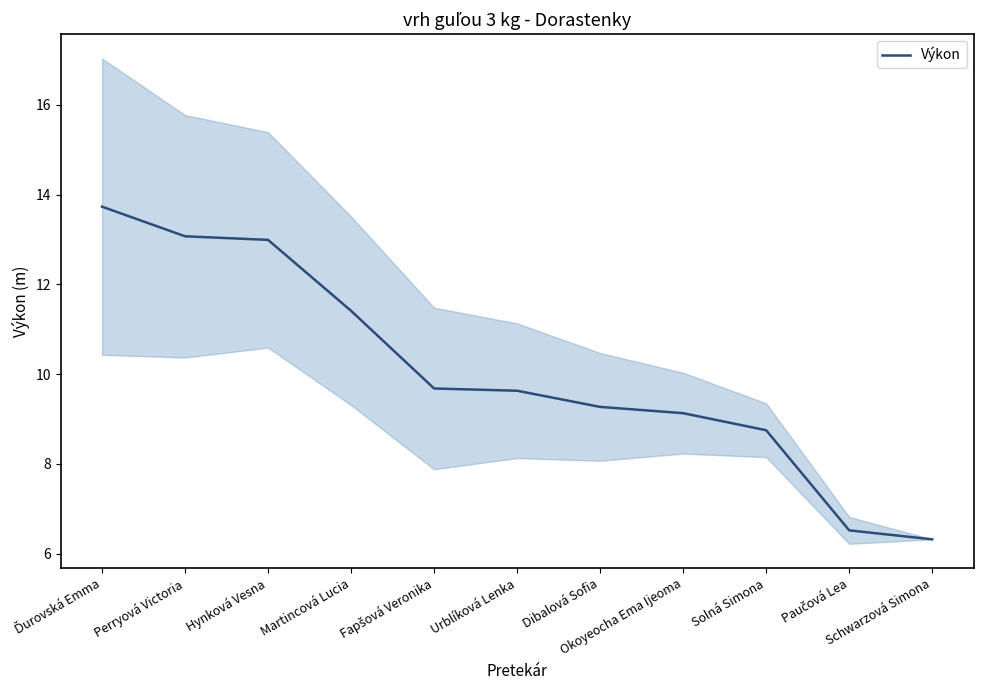

What position from the left is Okoyeocha Ema Ijeoma?

8